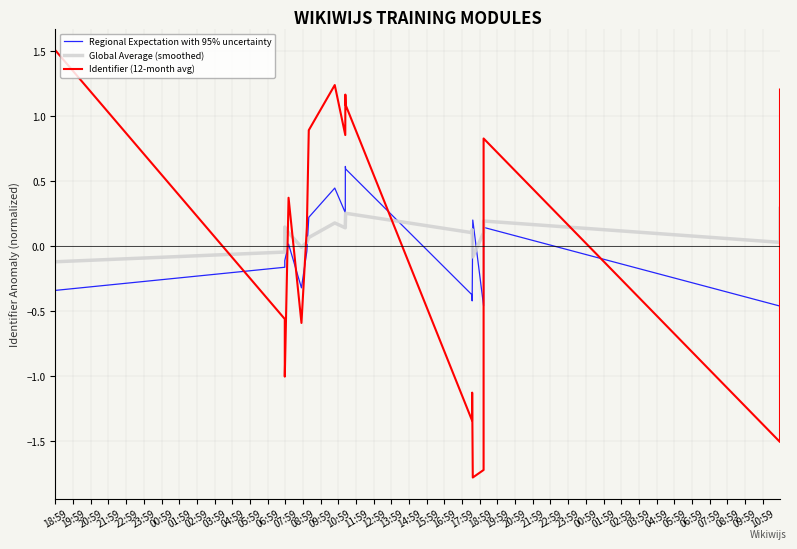

How many intersections are there between Regional Expectation with 95% uncertainty and Identifier (12-month avg)?

8